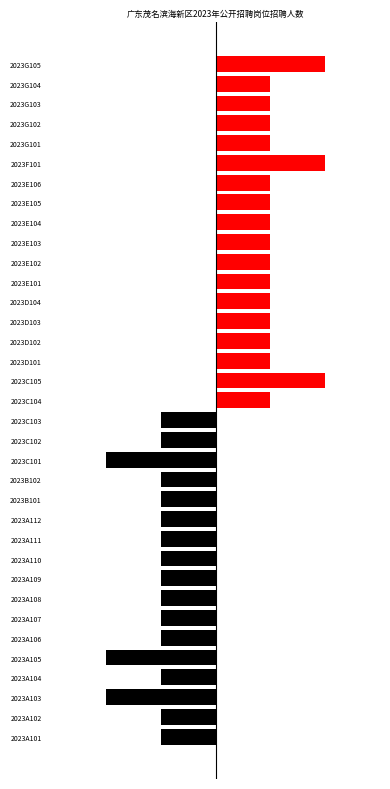

Approximately how many times larger is the value at 2023E101 compared to 2023E102?

1.0